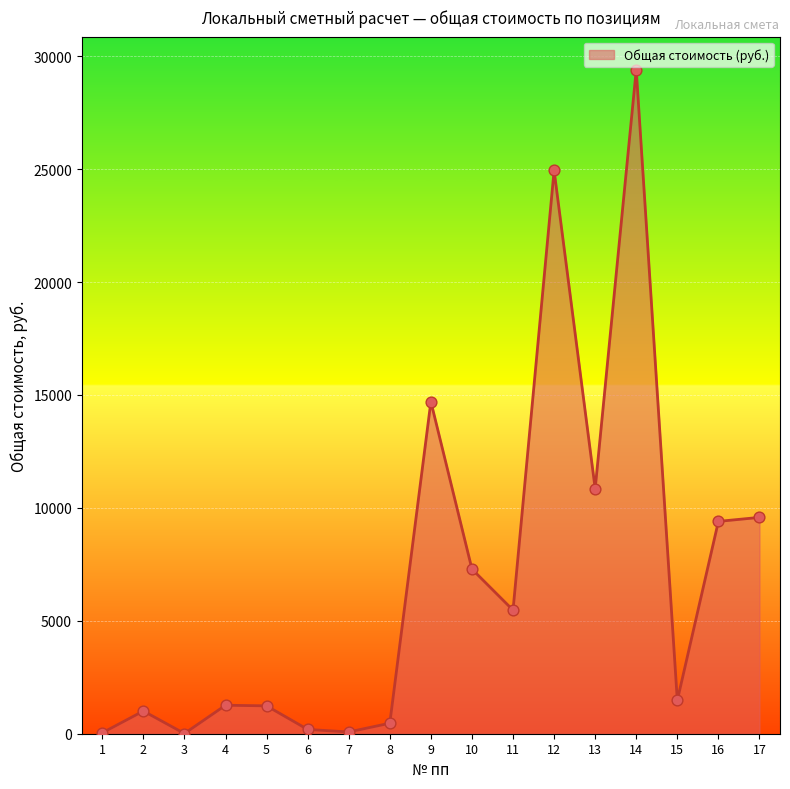

What is the change in value from 7 to 14?

+29319